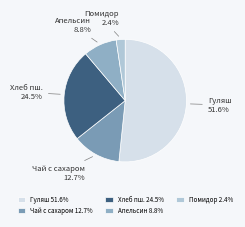

How much of the chart is everything except Хлеб пш.?

75.5%